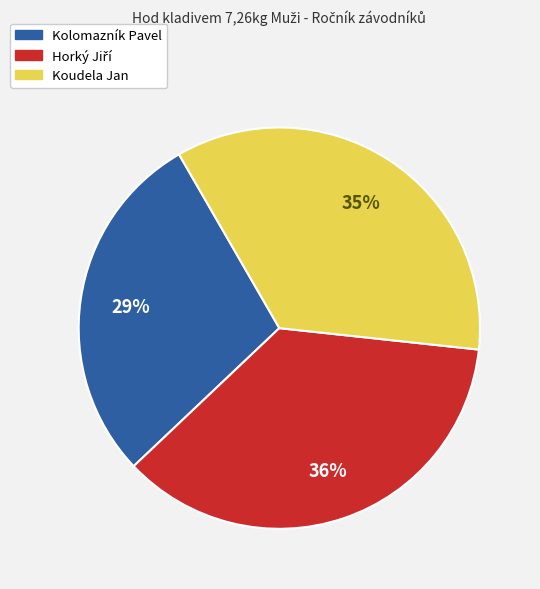

What is the ratio of the value at Kolomazník Pavel to the value at Koudela Jan?

0.8